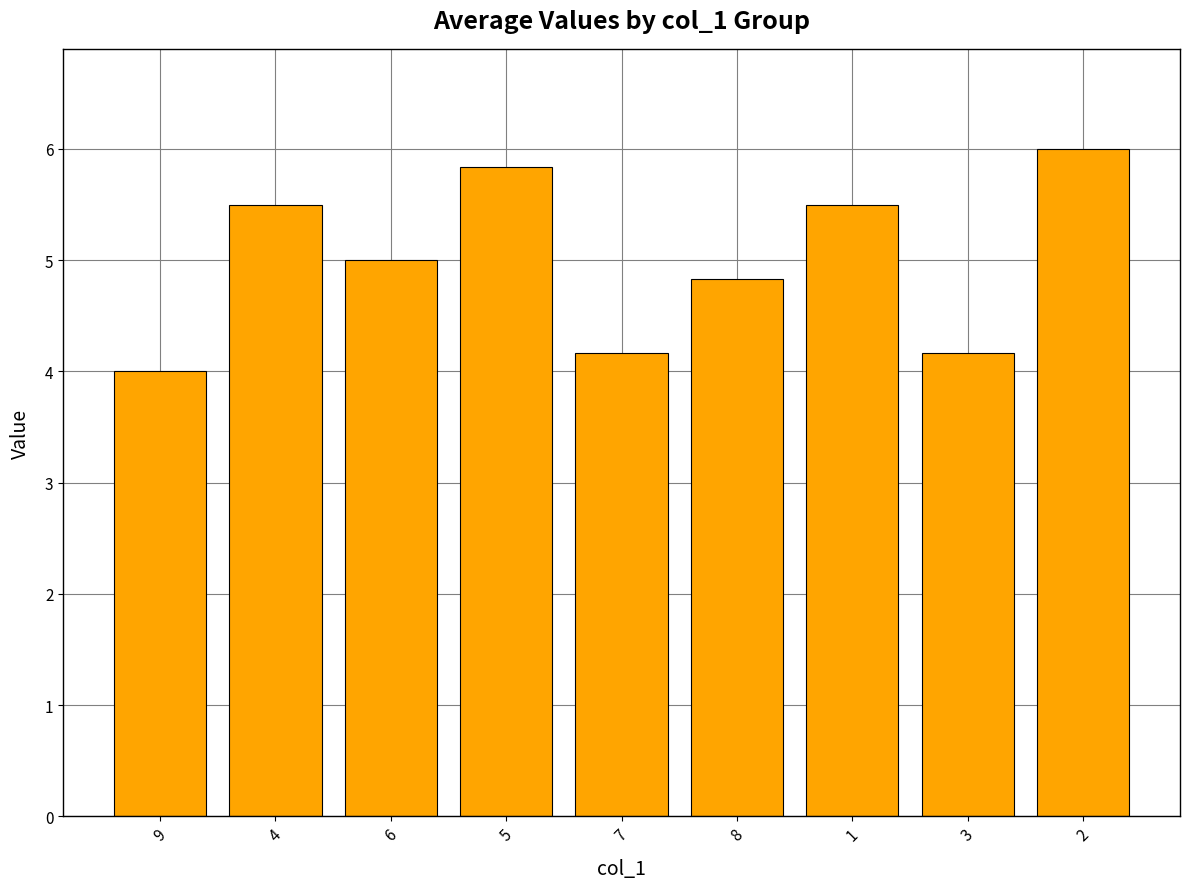

What is the difference between the maximum and minimum values?

2.0